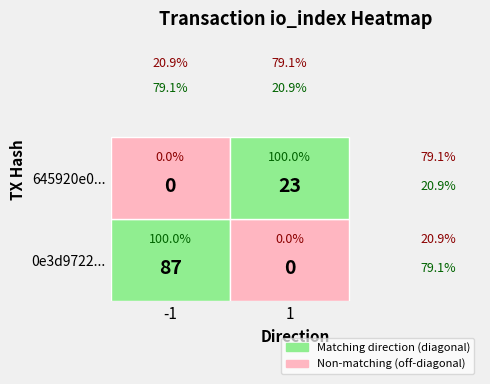

True or false: 645920e02fb78f3881f7c011d3d2769f5c00fe5 has a value of 23 at io_index.

True